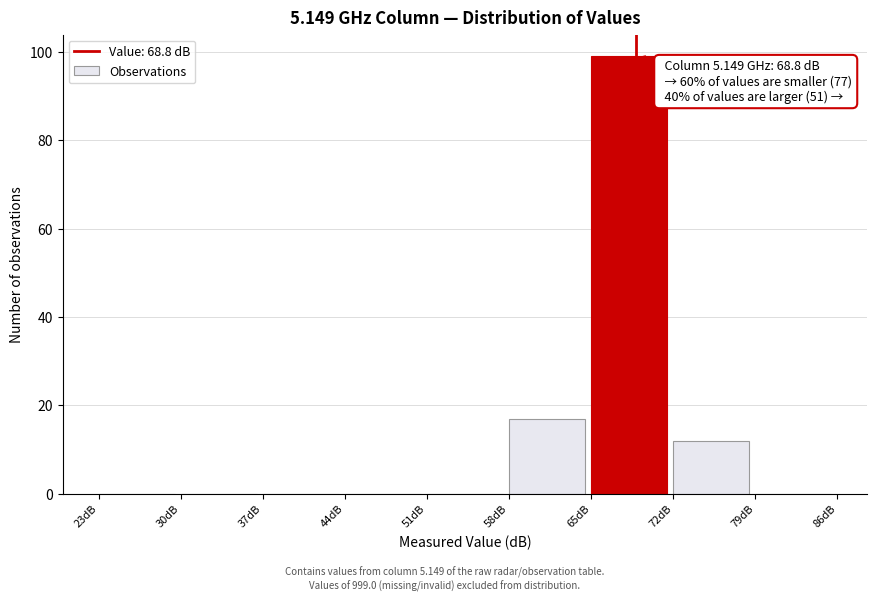

Over which range of the x-axis is the bar tallest?

65 to 72